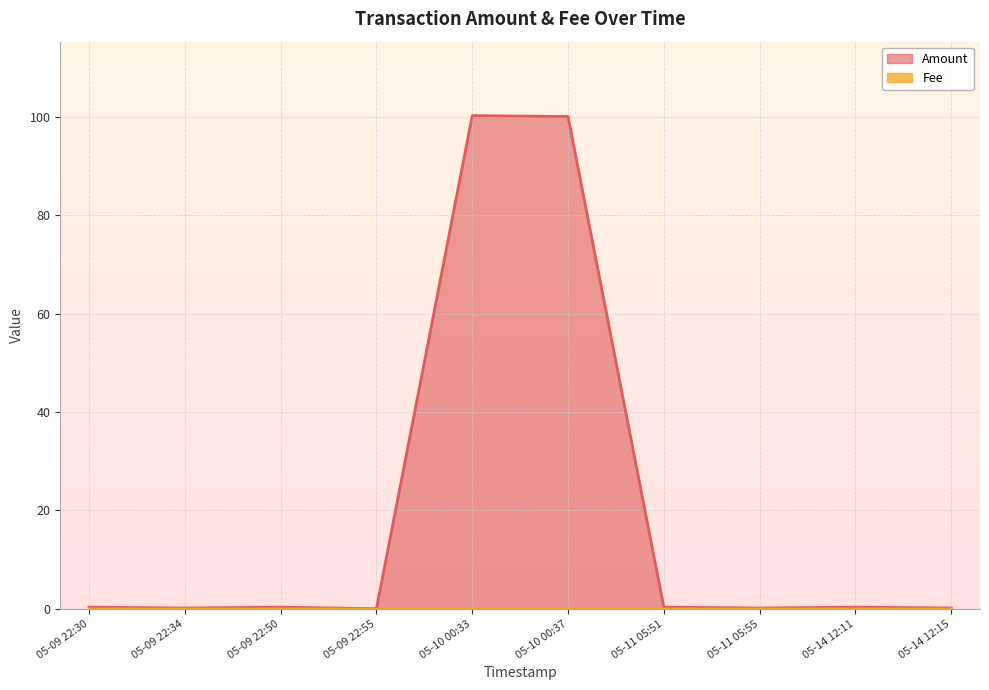

What is the greatest value displayed?

100.3